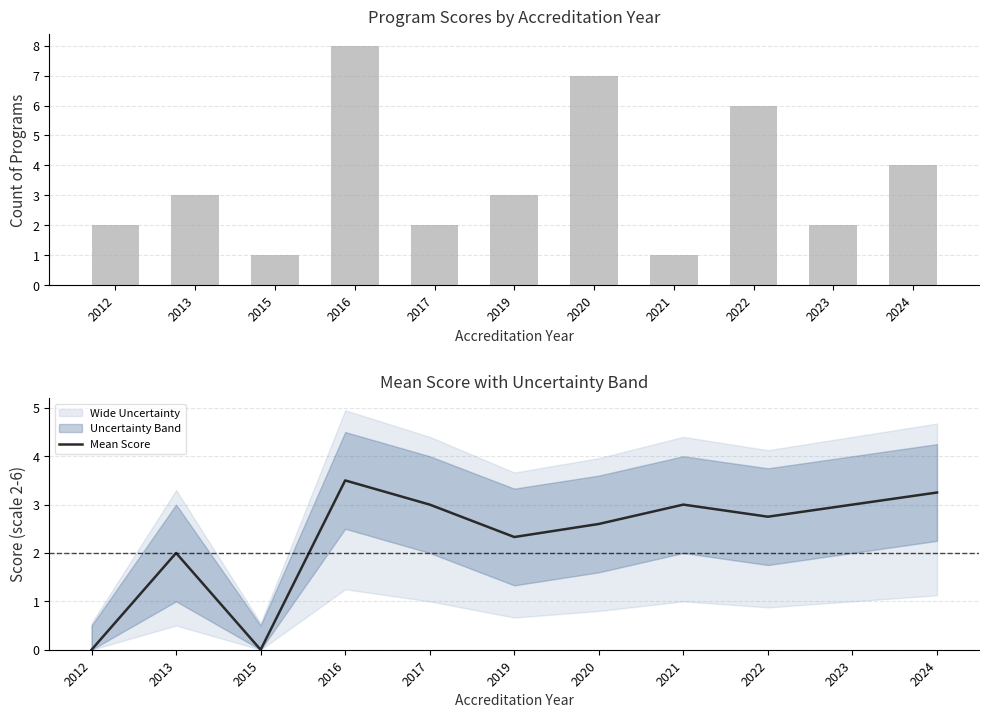

Reading left to right, extract all data points from this chart.

Program Count: 2012=2.0	2013=3.0	2015=1.0	2016=8.0	2017=2.0	2019=3.0	2020=7.0	2021=1.0	2022=6.0	2023=2.0	2024=4.0
Mean Score: 2012=0.0	2013=2.0	2015=0.0	2016=3.5	2017=3.0	2019=2.3	2020=2.6	2021=3.0	2022=2.8	2023=3.0	2024=3.2